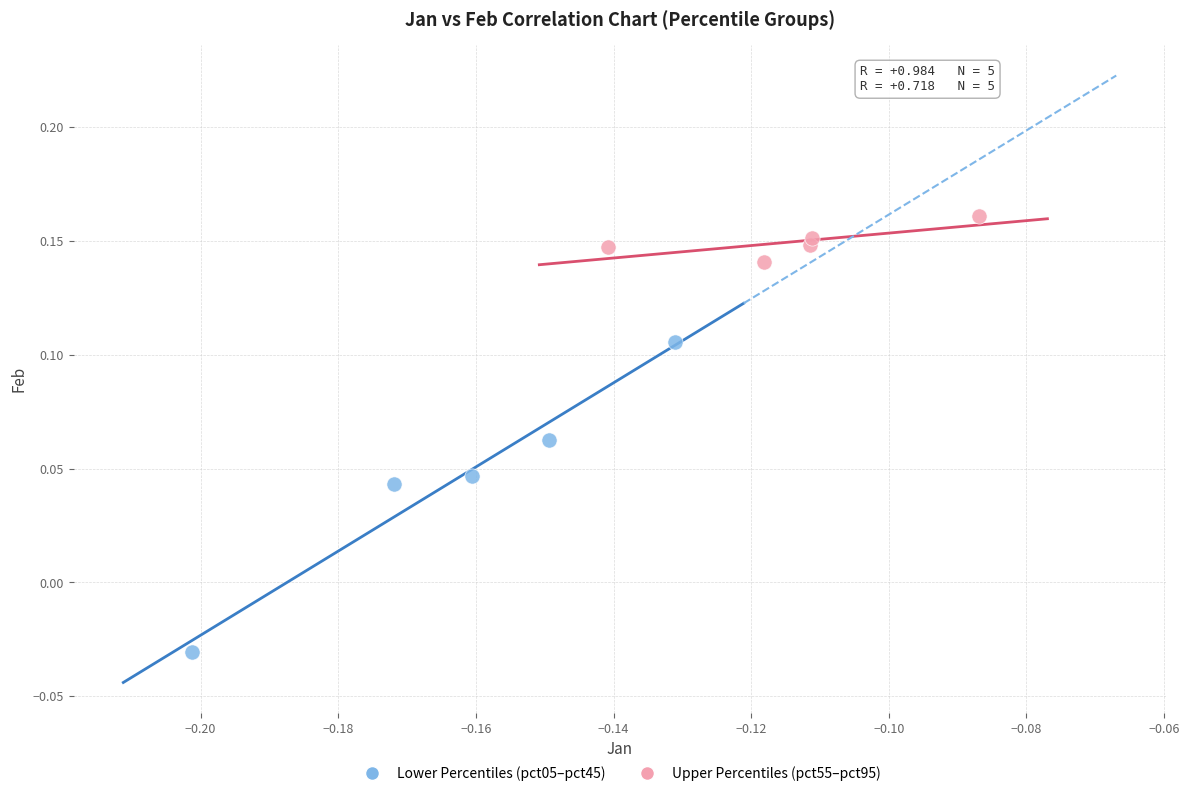

Which series reaches the maximum Y coordinate?

Upper Percentiles (pct55–pct95)